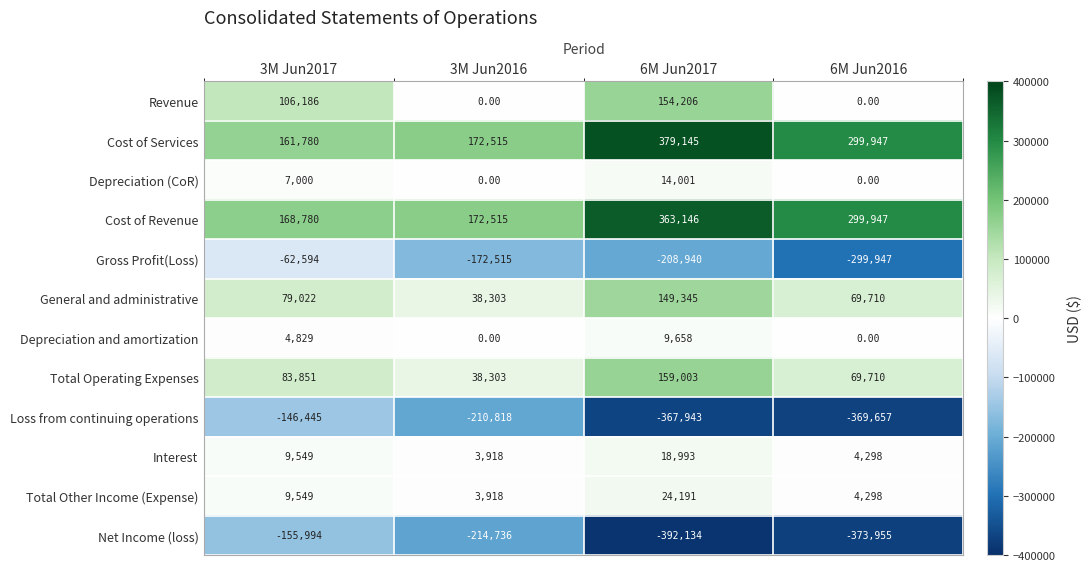

What is the average value of the Total Operating Expenses series?

87717